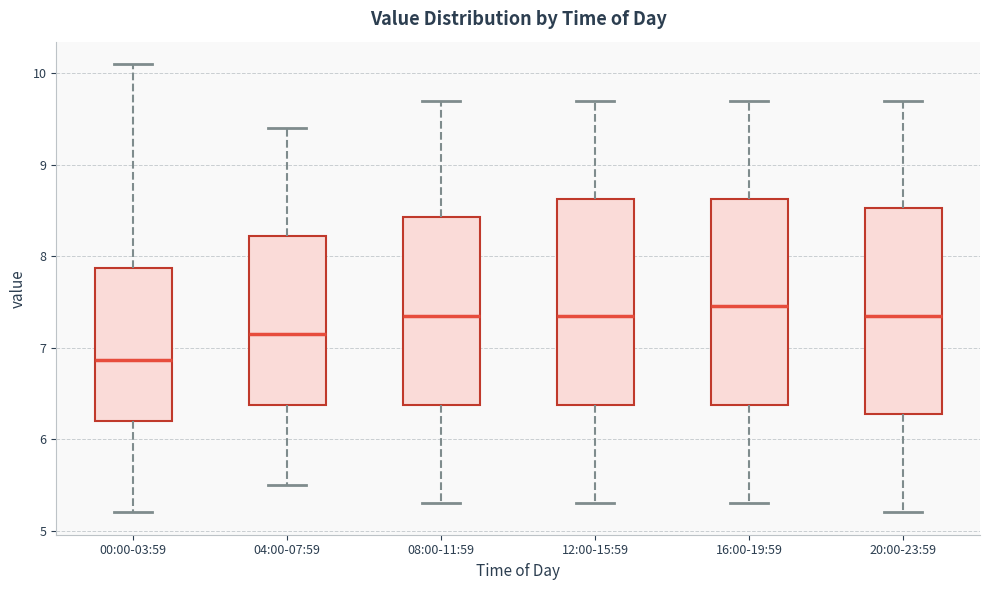

Which box's median line is the highest?

16:00-19:59